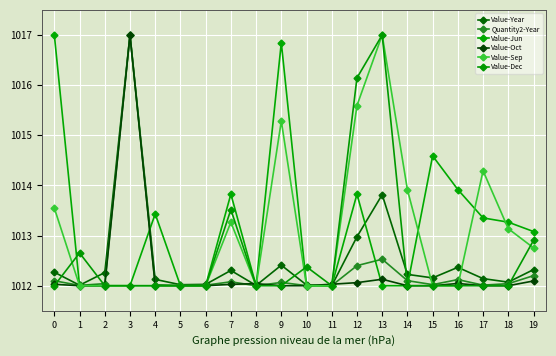

Is this an area chart (filled region under the line)?

No